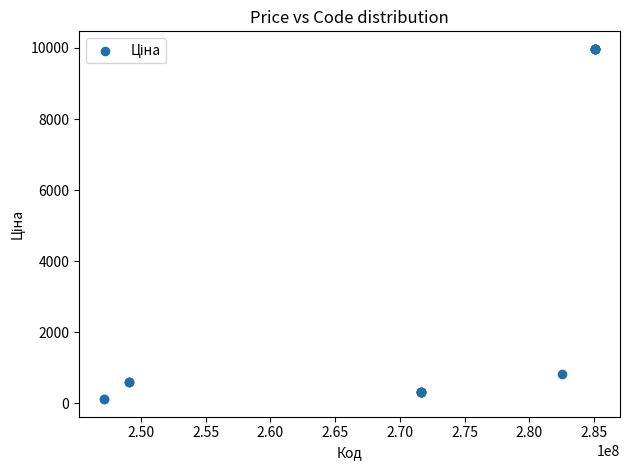

What Y value in the scatter plot is closest to 5044?

818.5